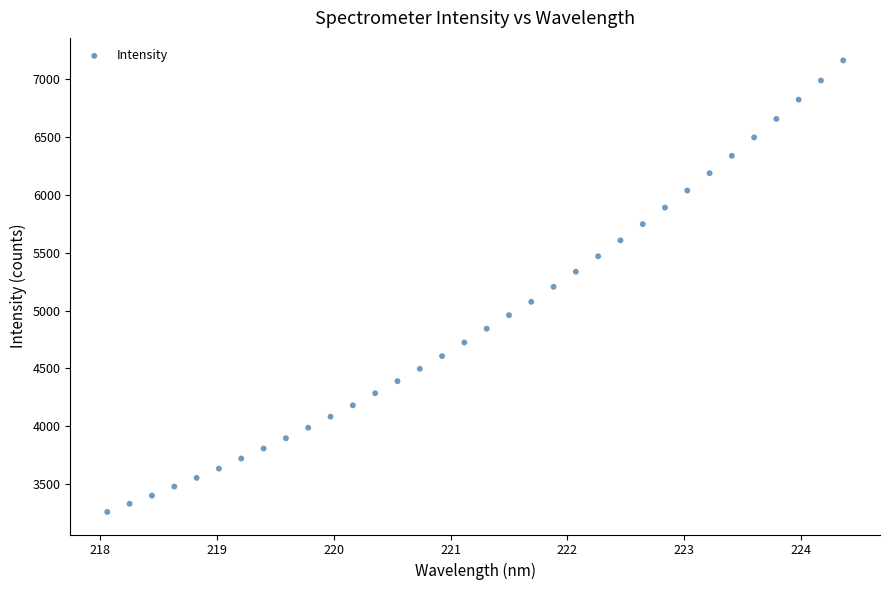

What is the range of X values (max minus min)?

6.3